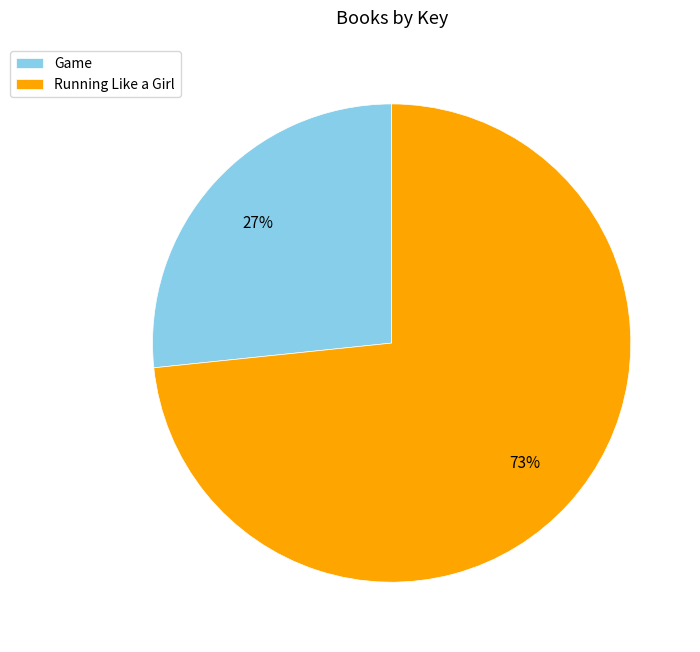

Is the sum of Running Like a Girl and Game greater than half?

Yes